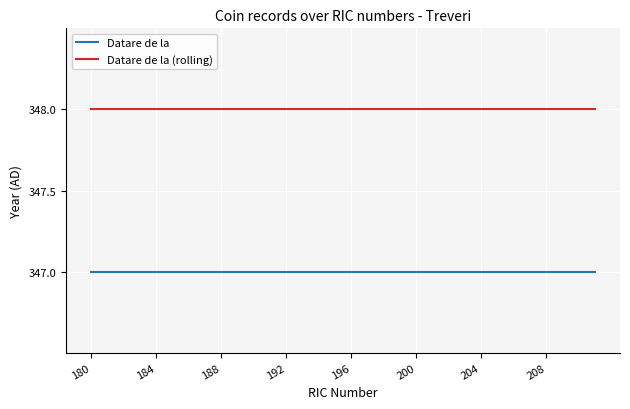

Reading left to right, list all the values displayed in this chart.

Datare de la: 347	347	347	347	347	347	347	347	347	347	347	347	347	347	347	347	347	347	347	347	347	347	347	347	347	347	347	347	347	347	347	347
Datare de la (rolling): 348	348	348	348	348	348	348	348	348	348	348	348	348	348	348	348	348	348	348	348	348	348	348	348	348	348	348	348	348	348	348	348